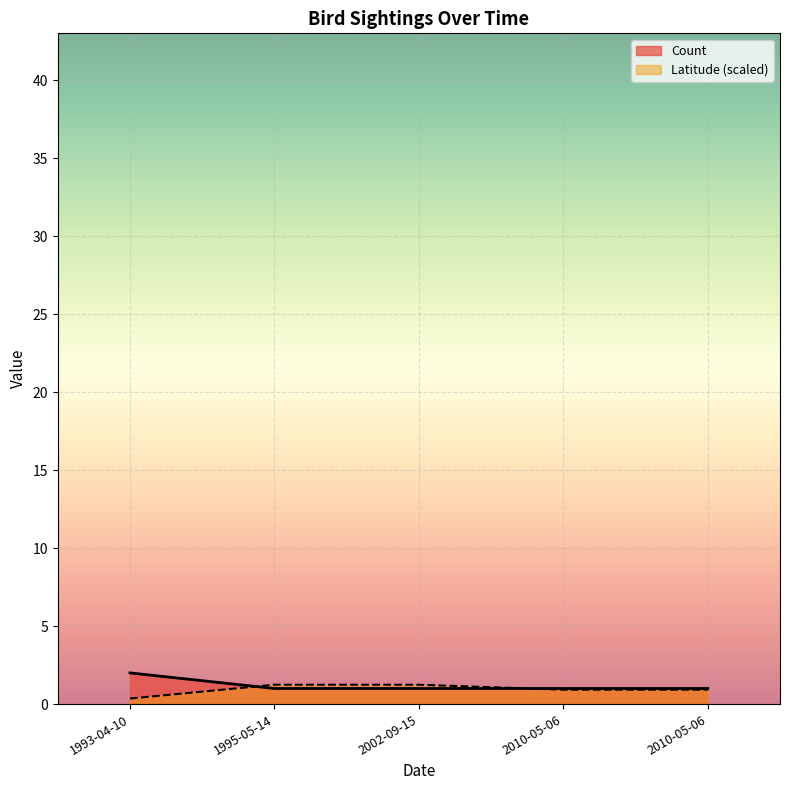

Reading left to right, extract all data points from this chart.

2	1	1	1	1